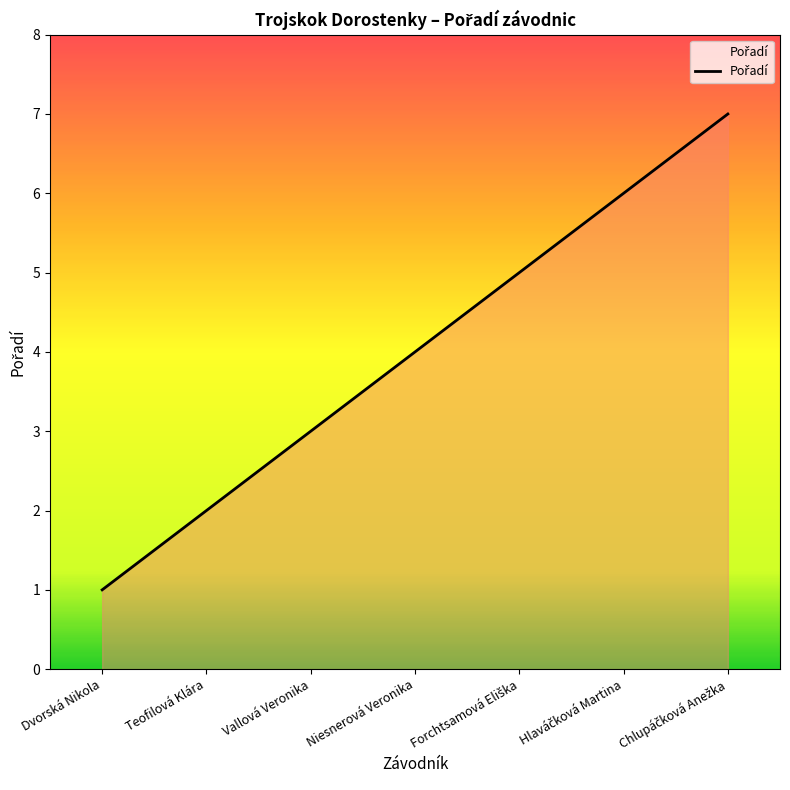

What is the difference between the second highest and minimum values?

5